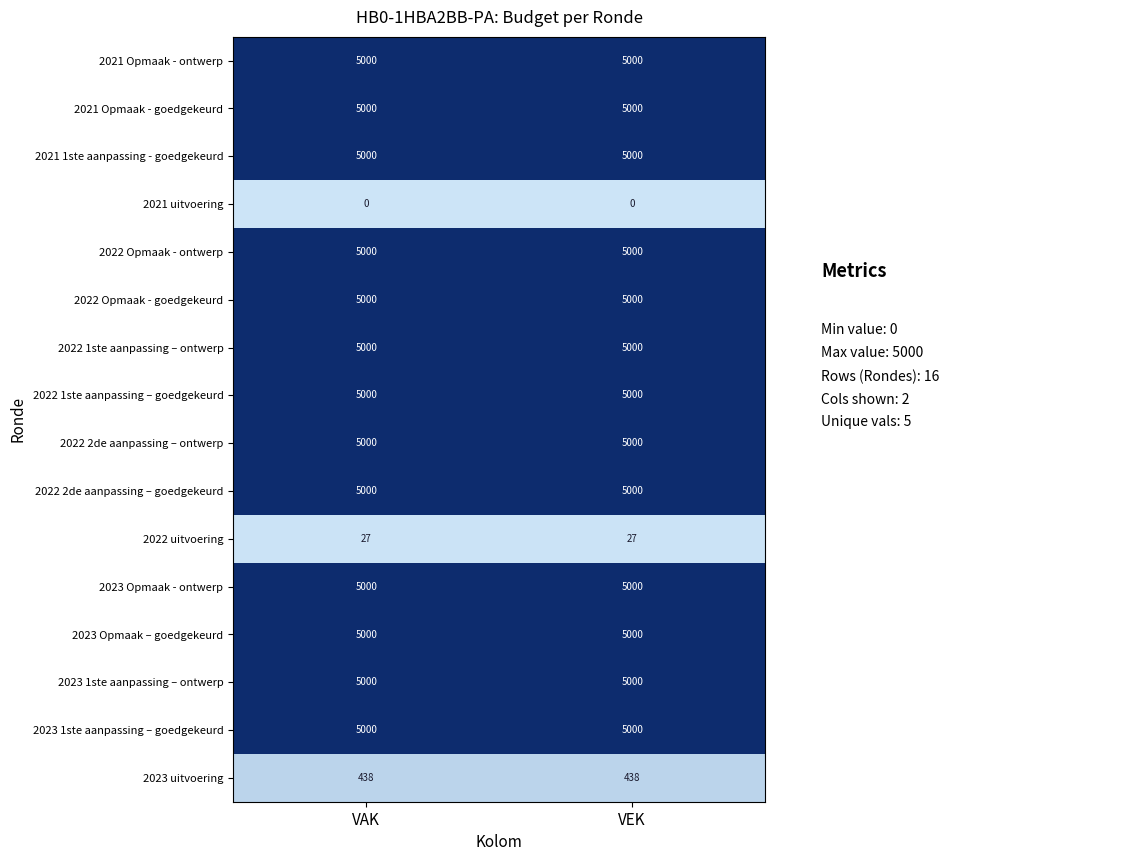

What is the minimum value for 2023 1ste aanpassing – ontwerp?

5000